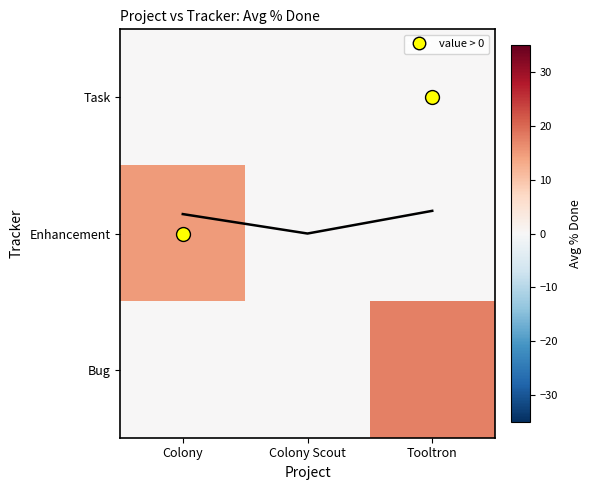

True or false: Enhancement has a value of 21.9 at Colony.

False